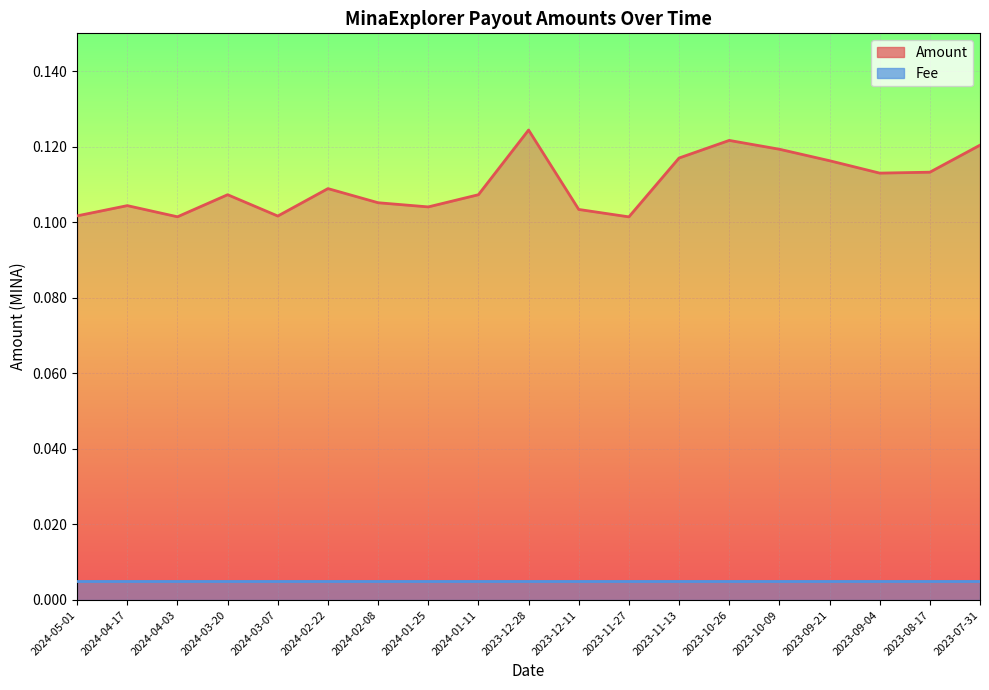

How many points are lower than both their immediate neighbors (excluding endpoints)?

5